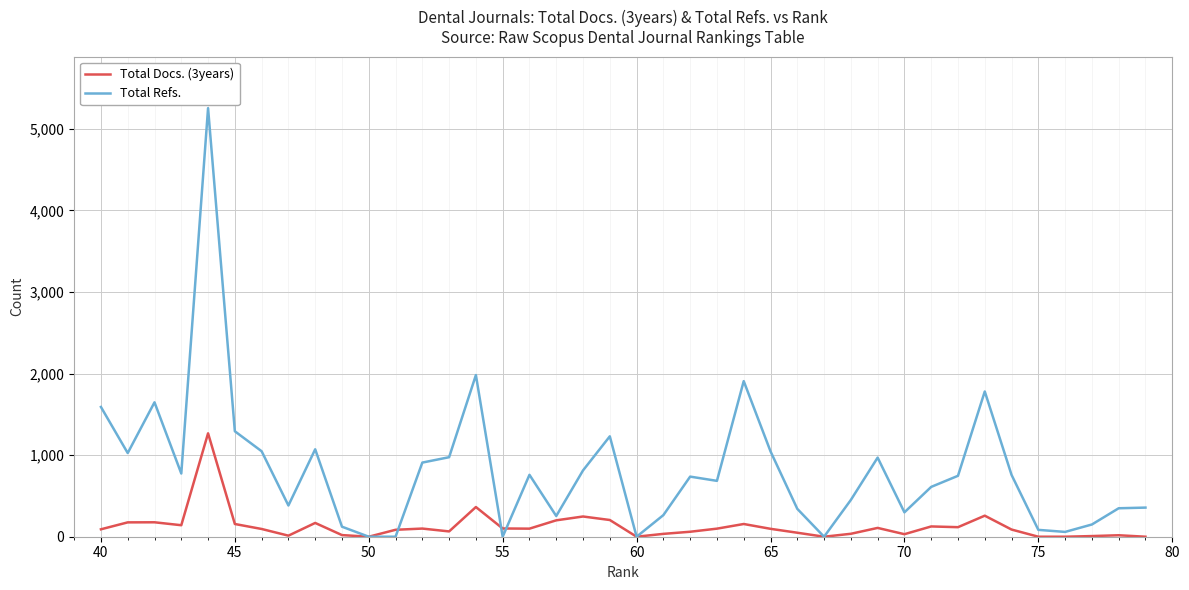

What is the average value of the Total Refs. series?

818